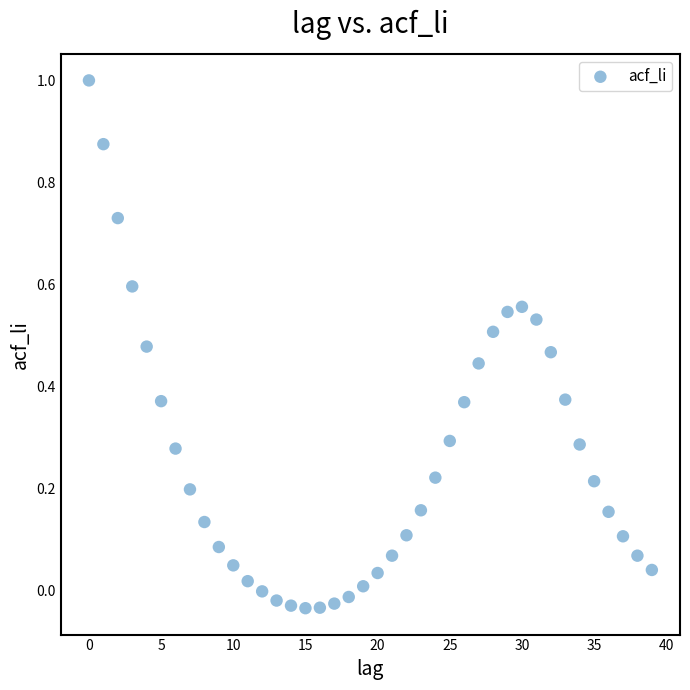

What is the range of Y values (max minus min)?

1.0